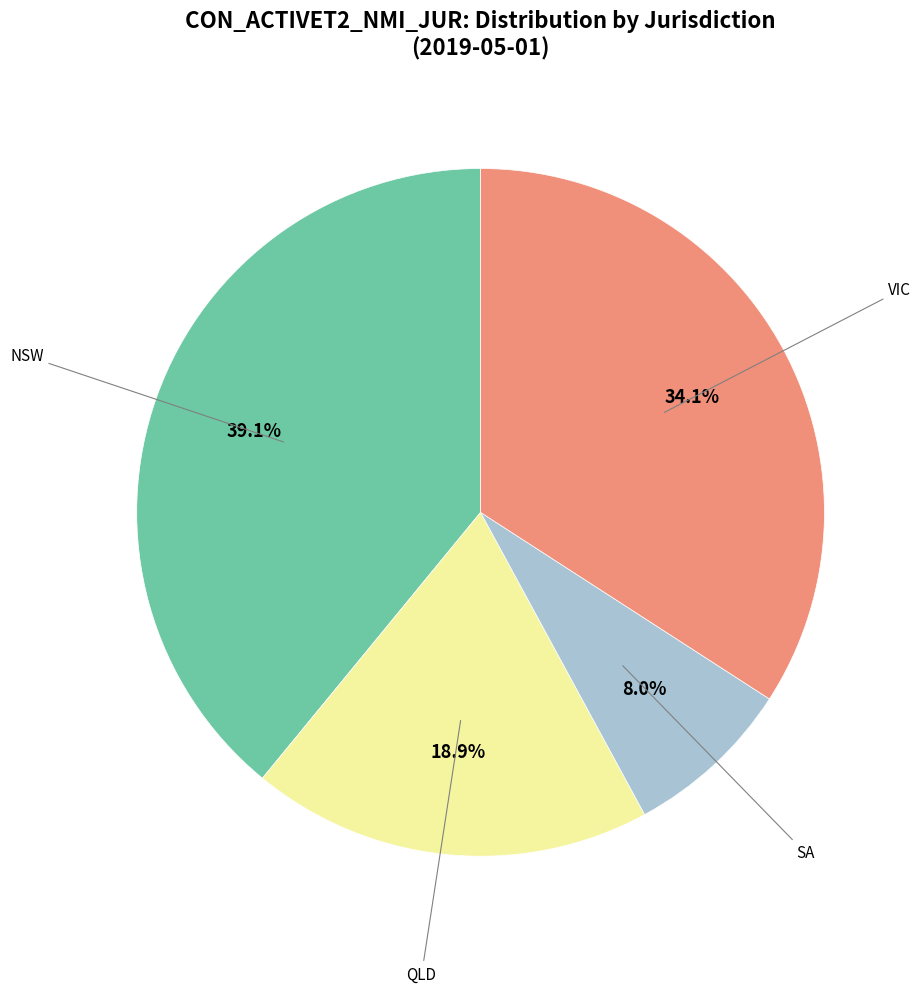

How many slices are in this pie chart?

4